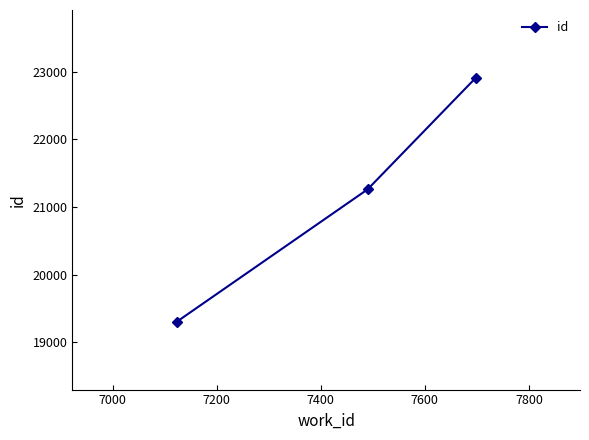

Reading left to right, extract all data points from this chart.

19304	21262	22912